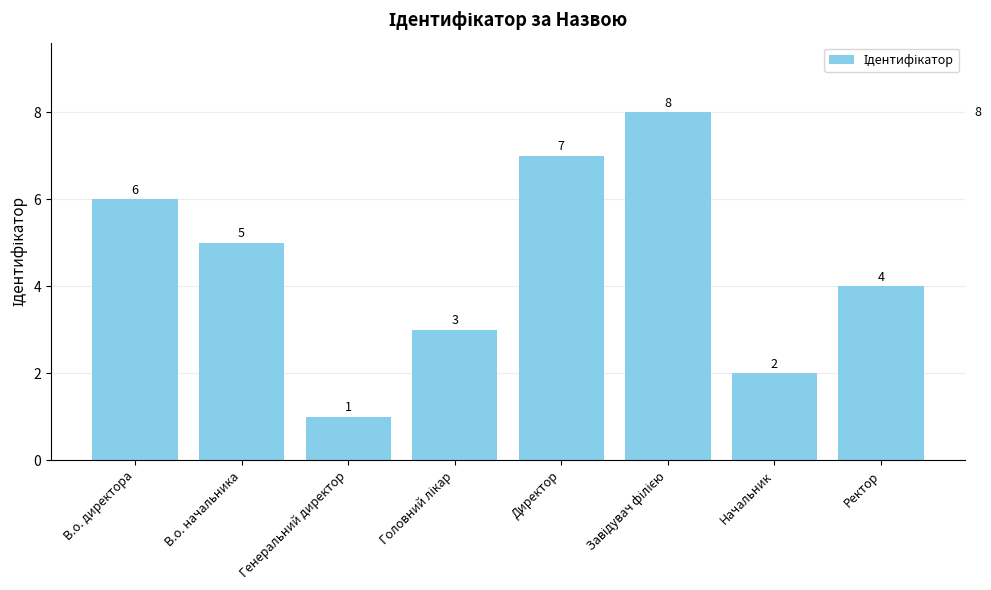

How many values are below 5?

4